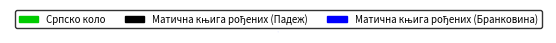

Is there any slice that represents more than half of the pie?

No